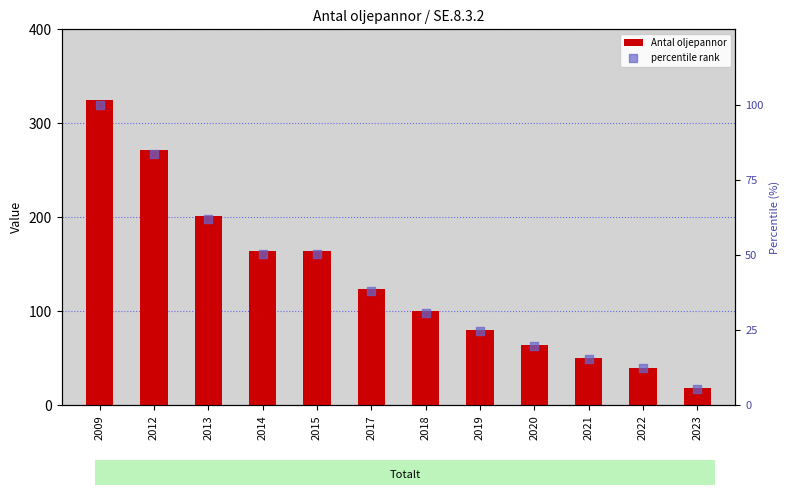

Which series reaches the minimum Y coordinate?

percentile rank